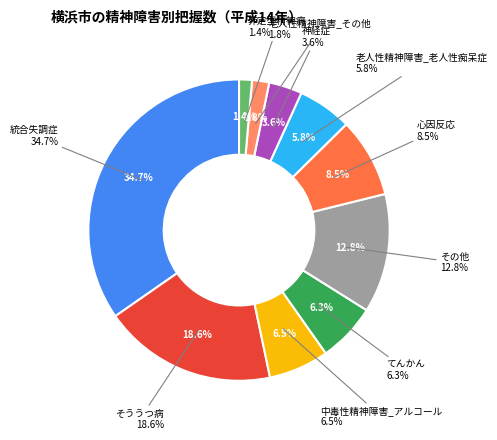

To the nearest percent, what is the difference between the てんかん and 非定型精神病 slice percentages?

5%